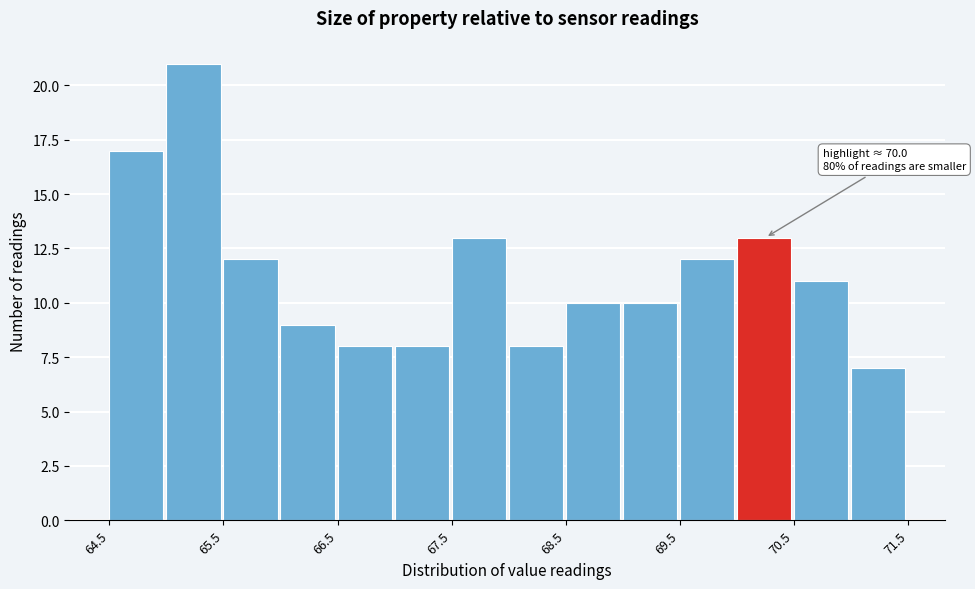

Over which range of the x-axis is the bar tallest?

65.0 to 65.5